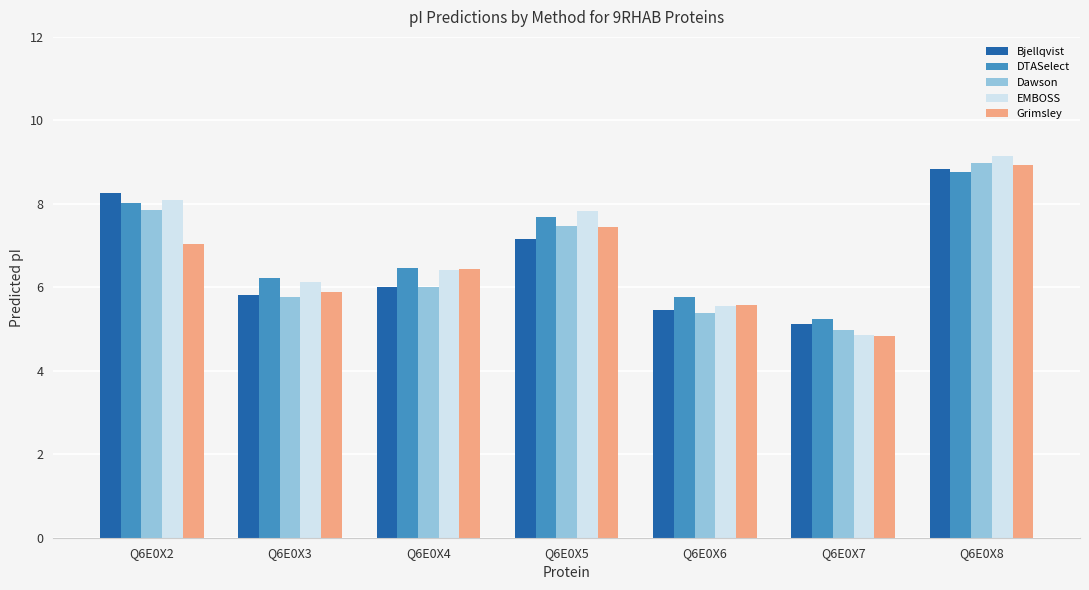

The EMBOSS series shows 3.1 at Q6E0X3. True or false?

False